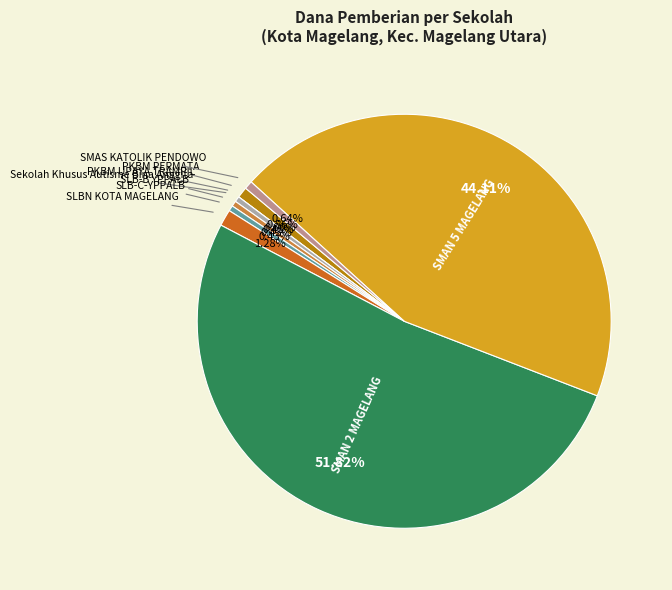

Does SMAN 2 MAGELANG account for over 50% of the chart?

Yes